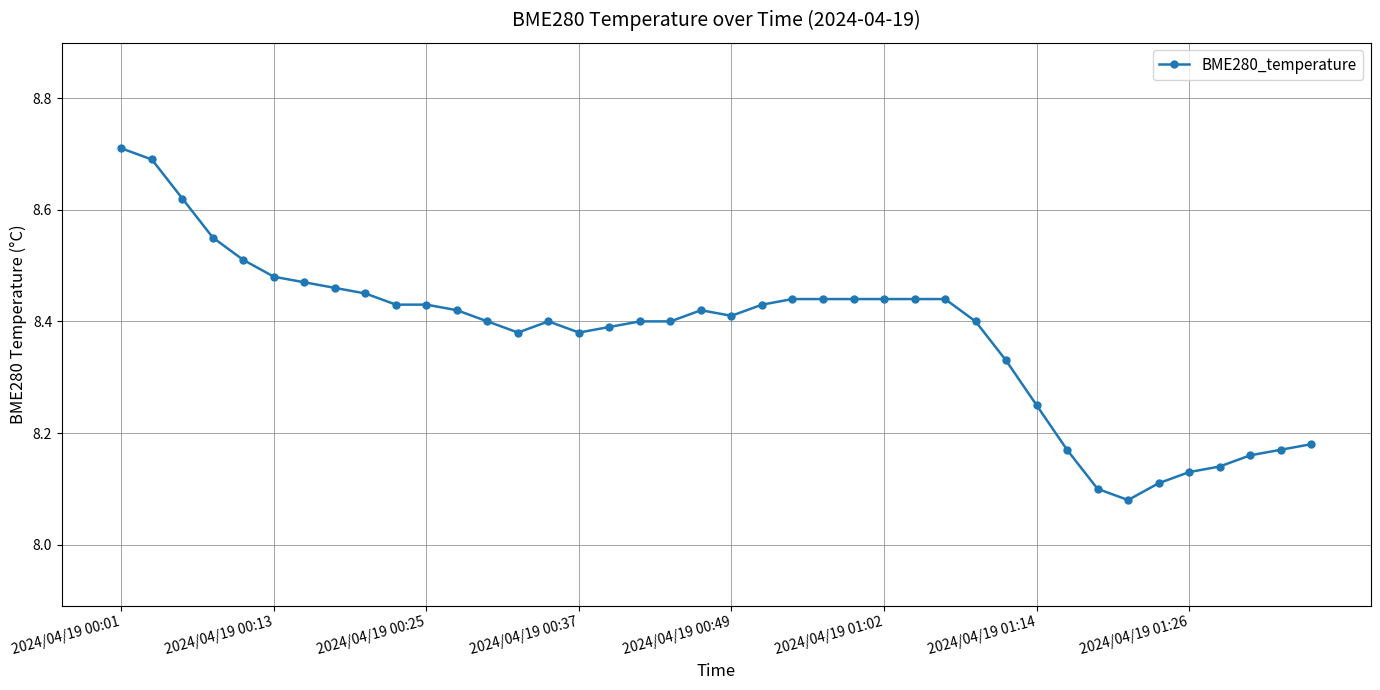

What is the sum of all values?

335.1